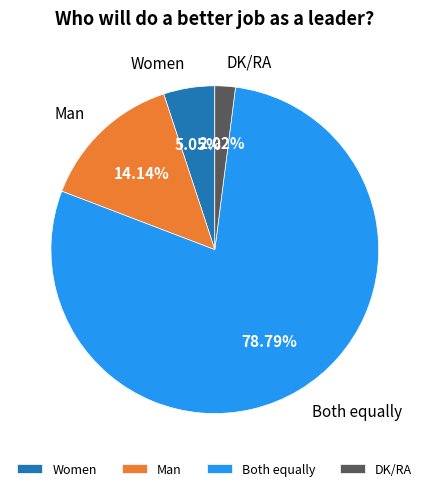

To the nearest percent, what is the average slice percentage?

25%